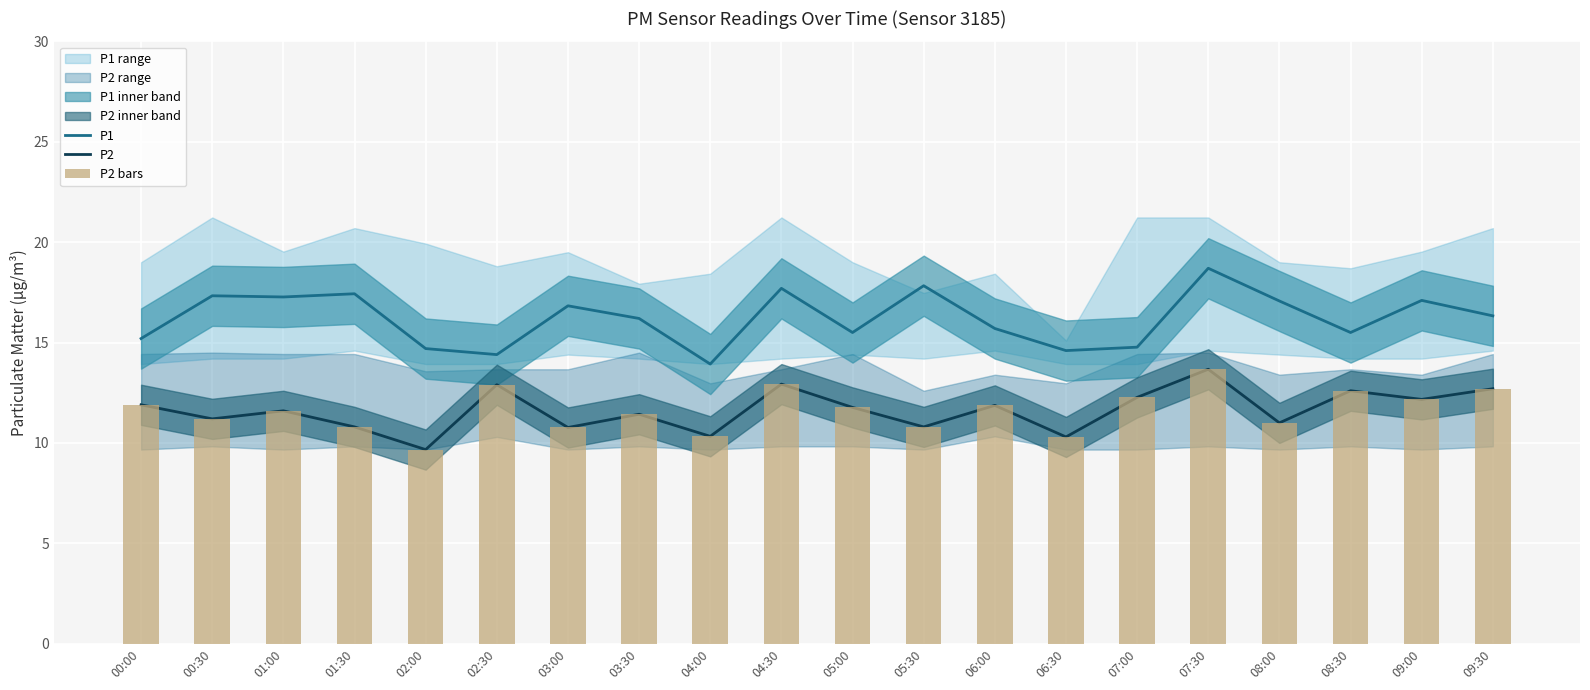

Which category has the lowest value in the P1 series?

04:00